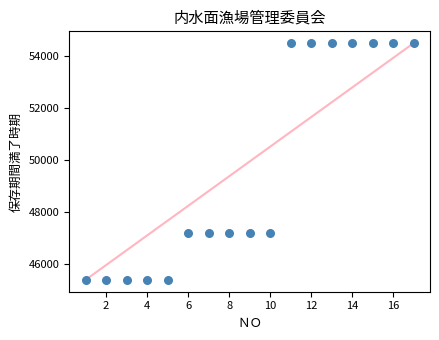

What is the range of Y values (max minus min)?

9131